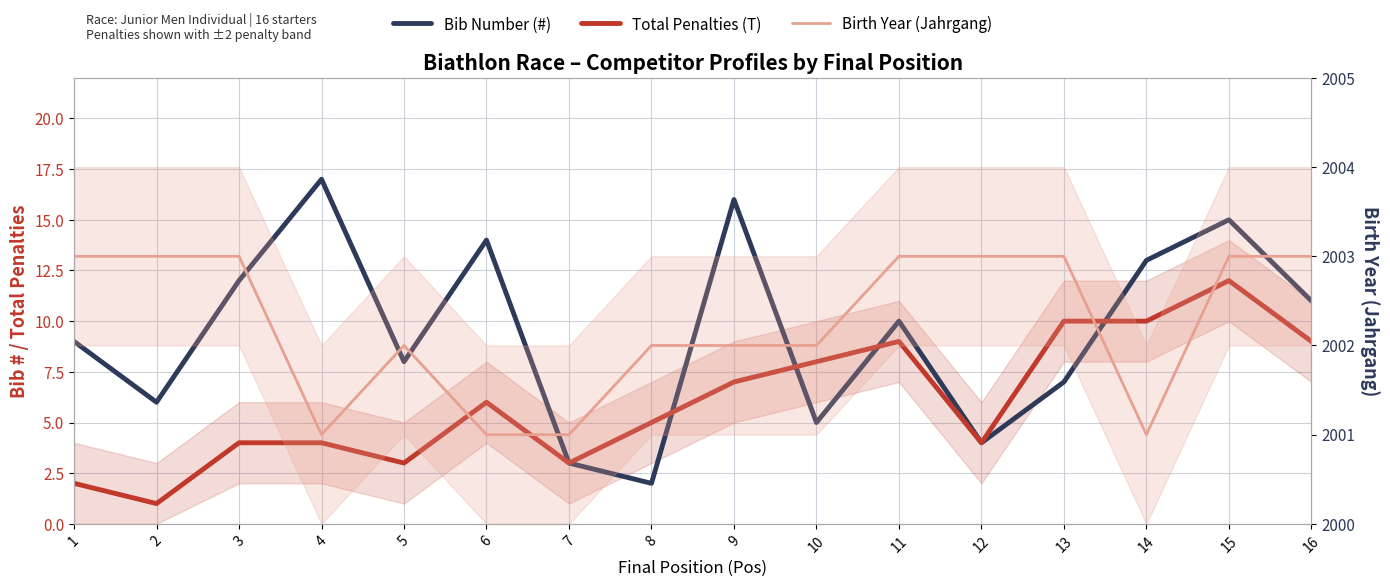

How many values in the Total Penalties (T) series exceed 6?

7